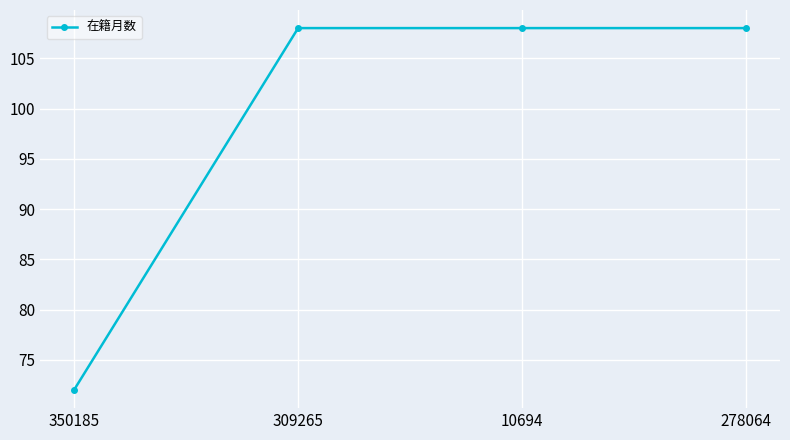

What is the sum of the values at 350185 and 278064?

180